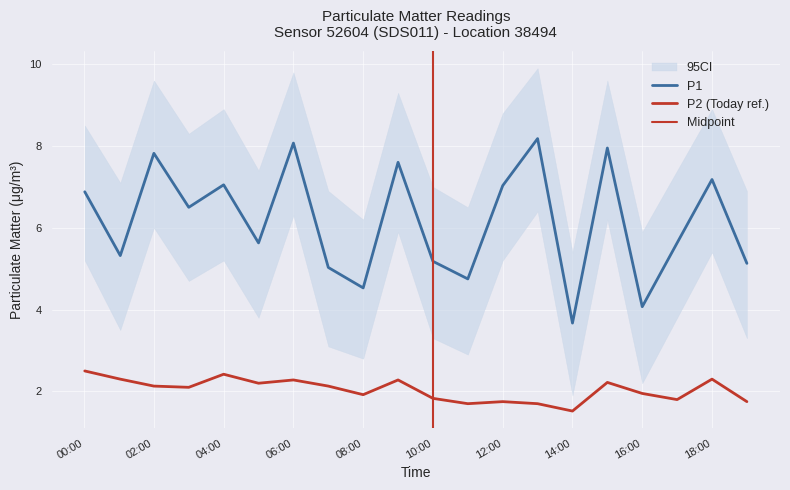

Which has a higher value, 14:00 or 06:00?

06:00